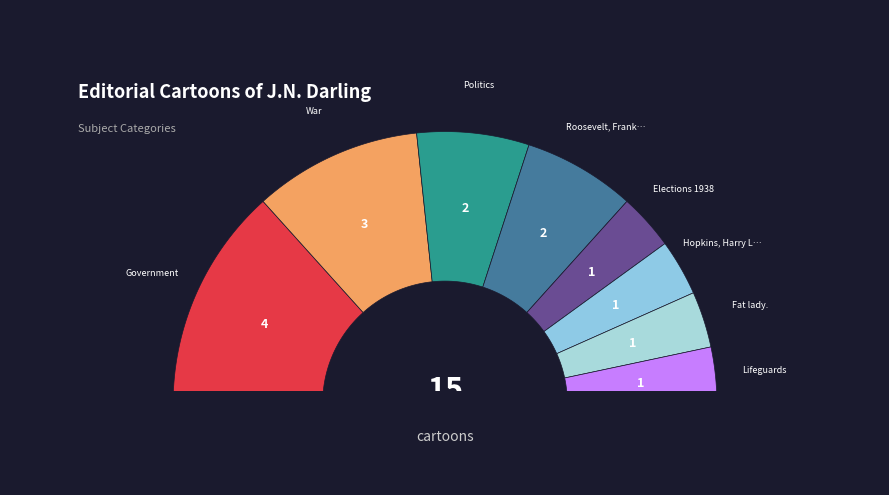

Does Lifeguards represent more than half of the total?

No